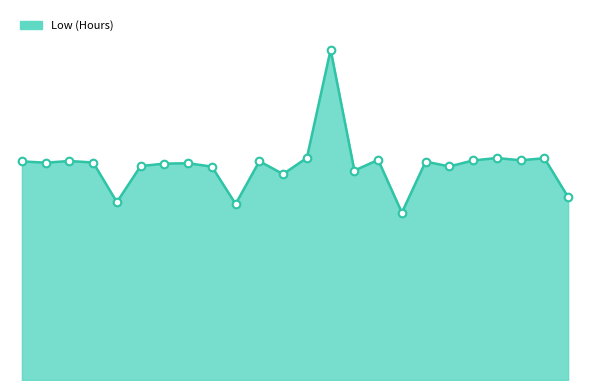

Is this an area chart (filled region under the line)?

Yes